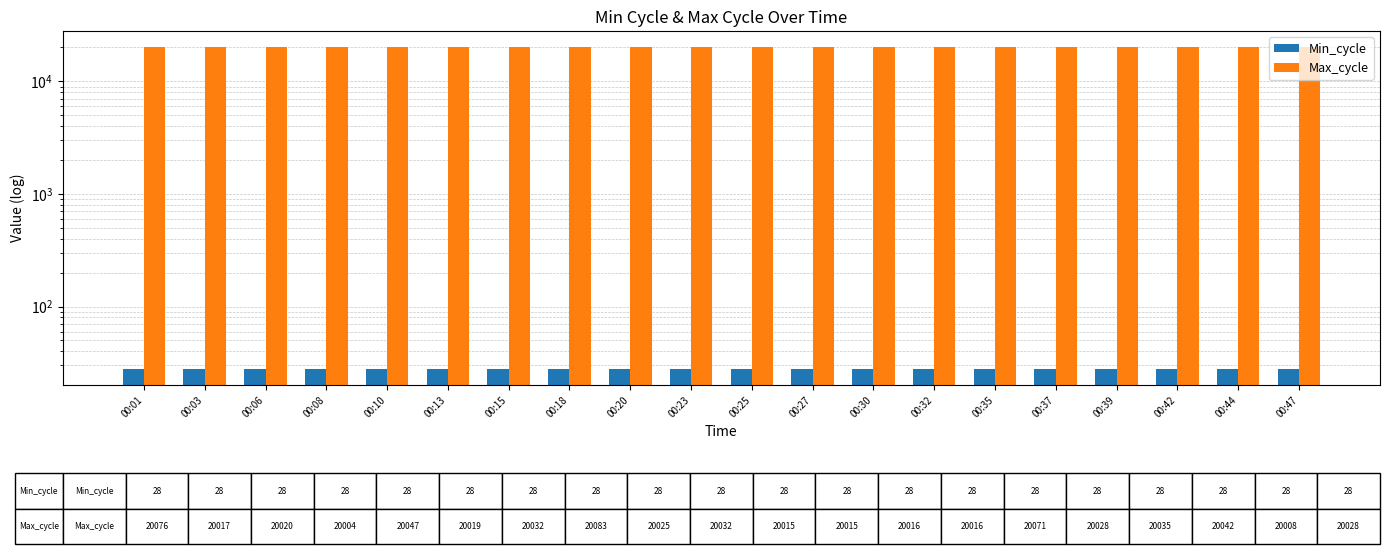

What is the minimum value for Min_cycle?

28